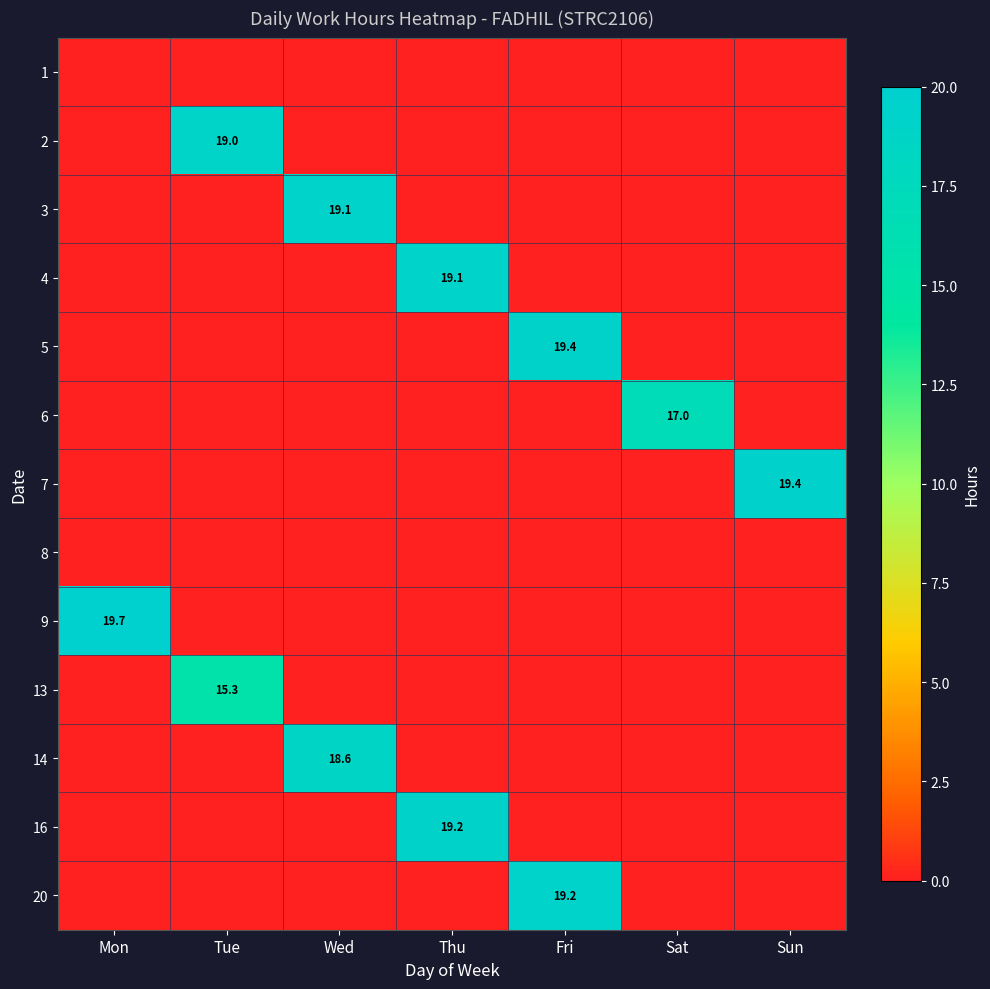

True or false: 7 has a value of 6.5 at Sun.

False